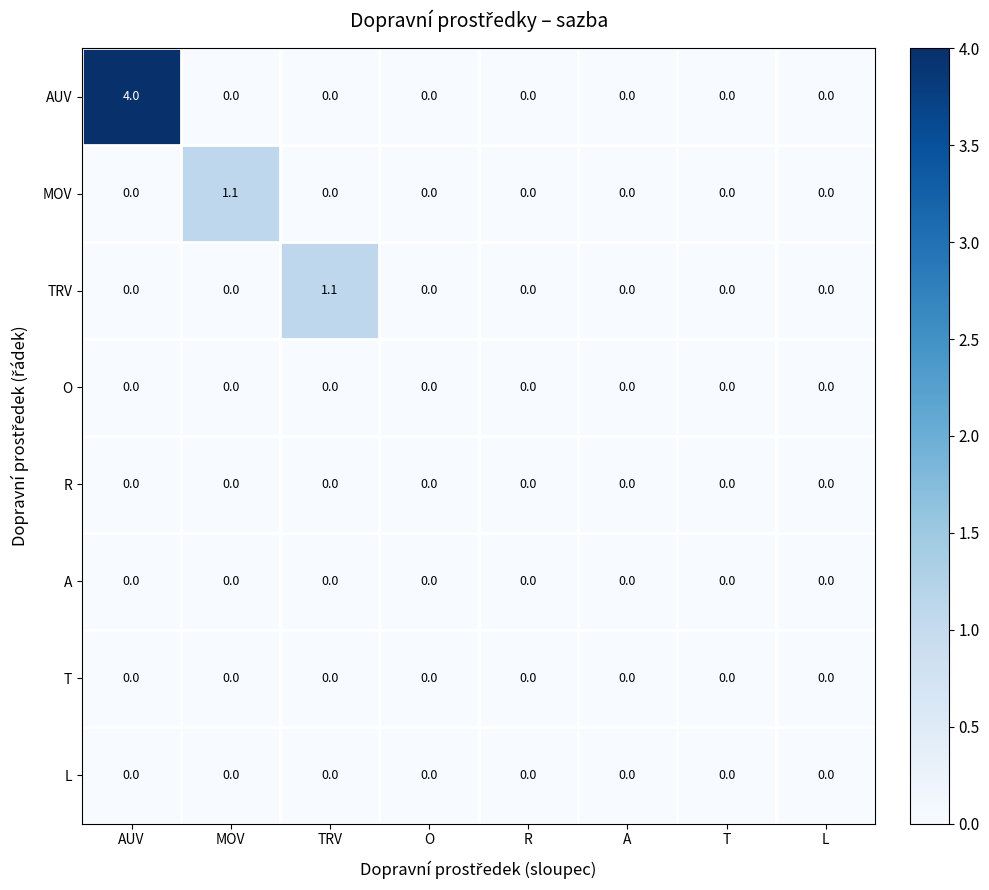

At which category is the sum across all series the highest?

AUV